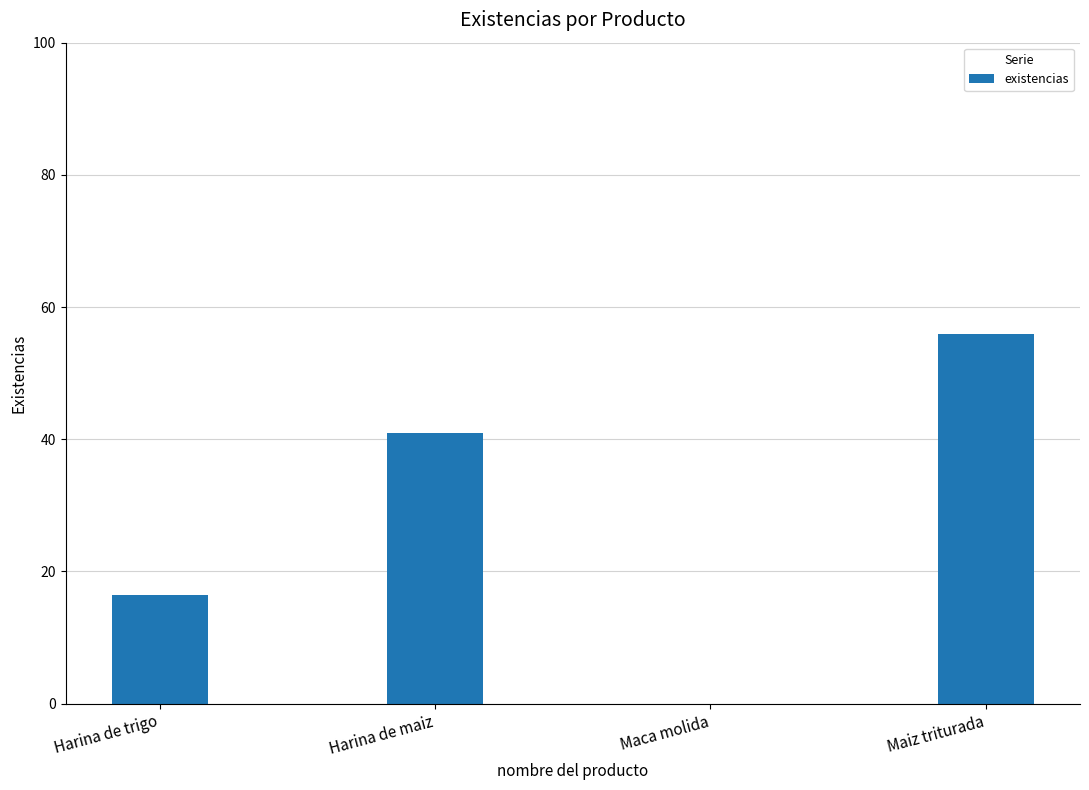

Are the bars horizontal?

No